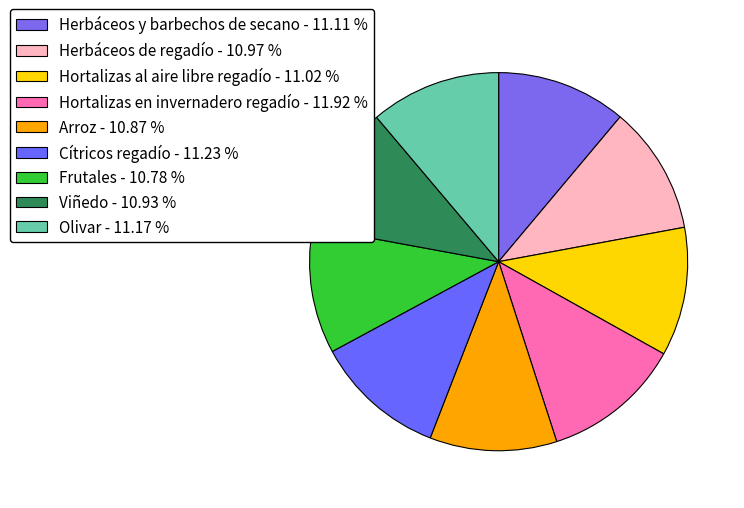

Does any single category account for the majority?

No